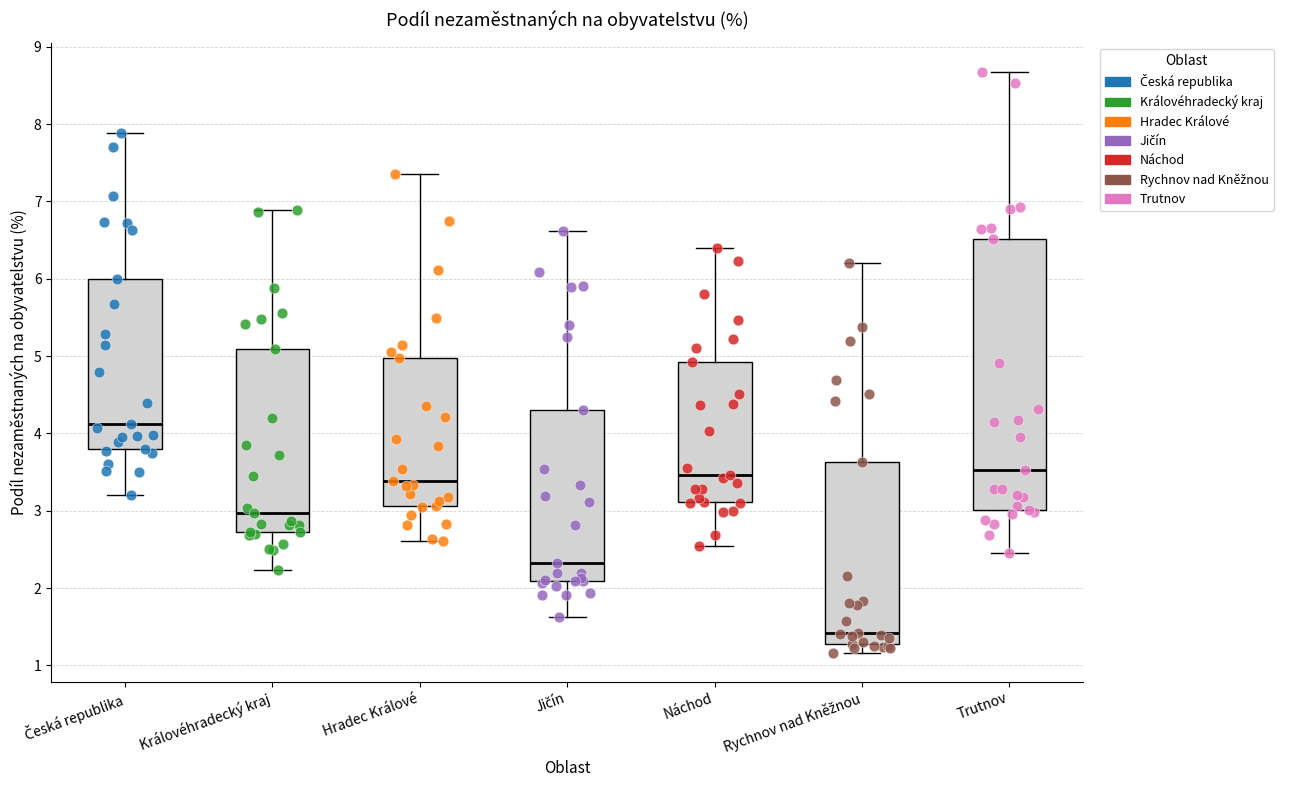

Where does the median line of the box for Jičín sit on the y-axis? The values are not printed on the chart, so give them approximately, as read against the axis.

2.3